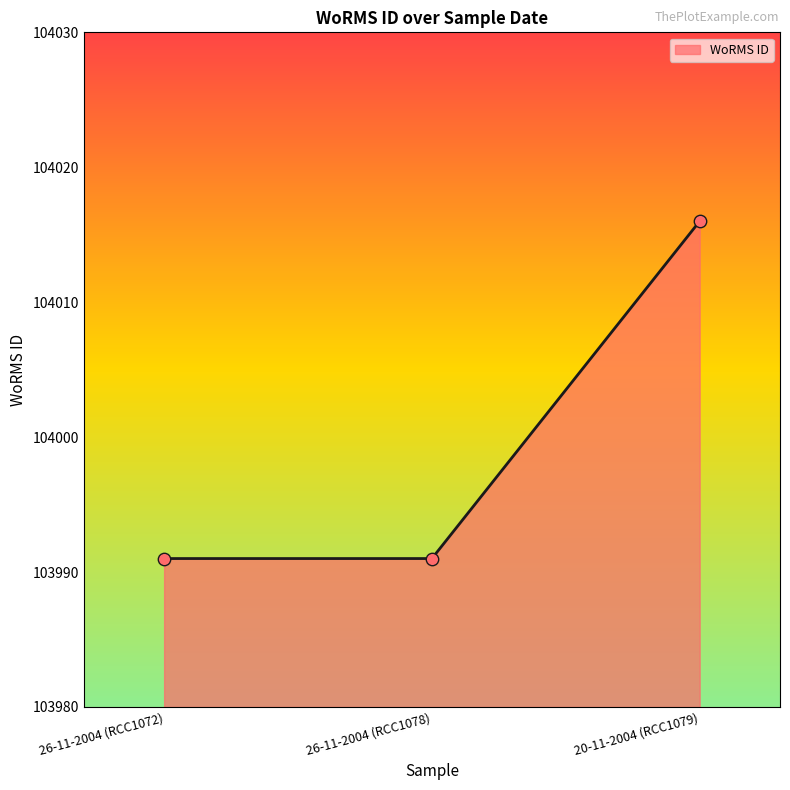

Approximately how many times larger is the value at 26-11-2004 (RCC1078) compared to 26-11-2004 (RCC1072)?

1.0